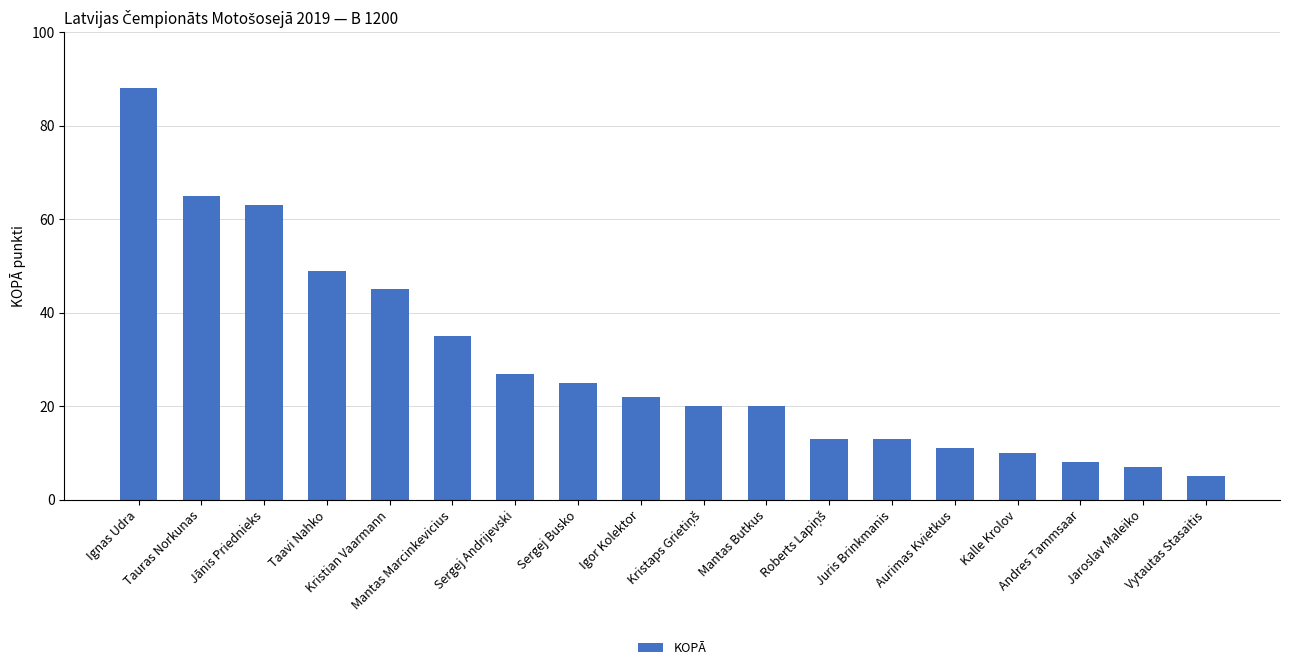

What is the difference between the maximum and minimum values?

83